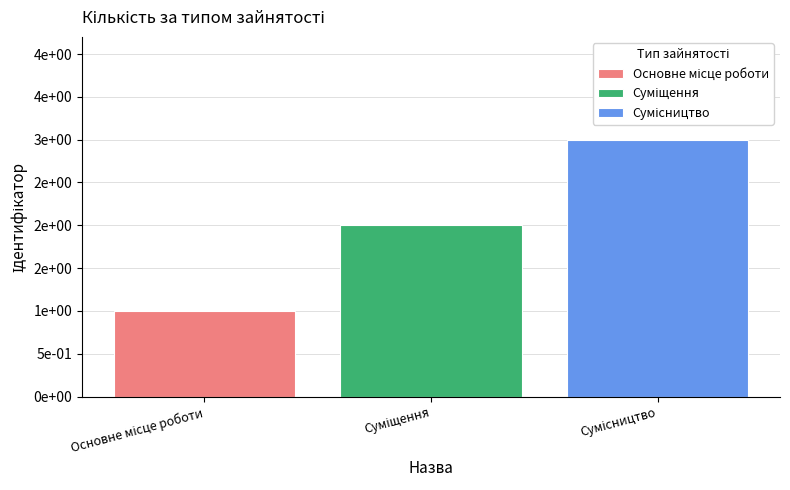

Are the bars horizontal?

No